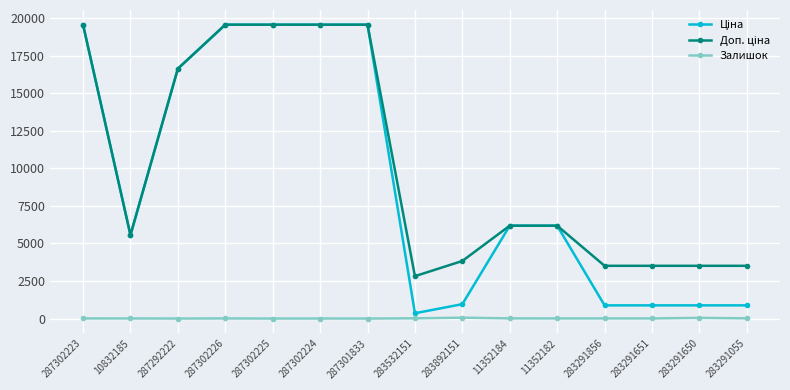

At how many categories does at least one series exceed 5344?

9